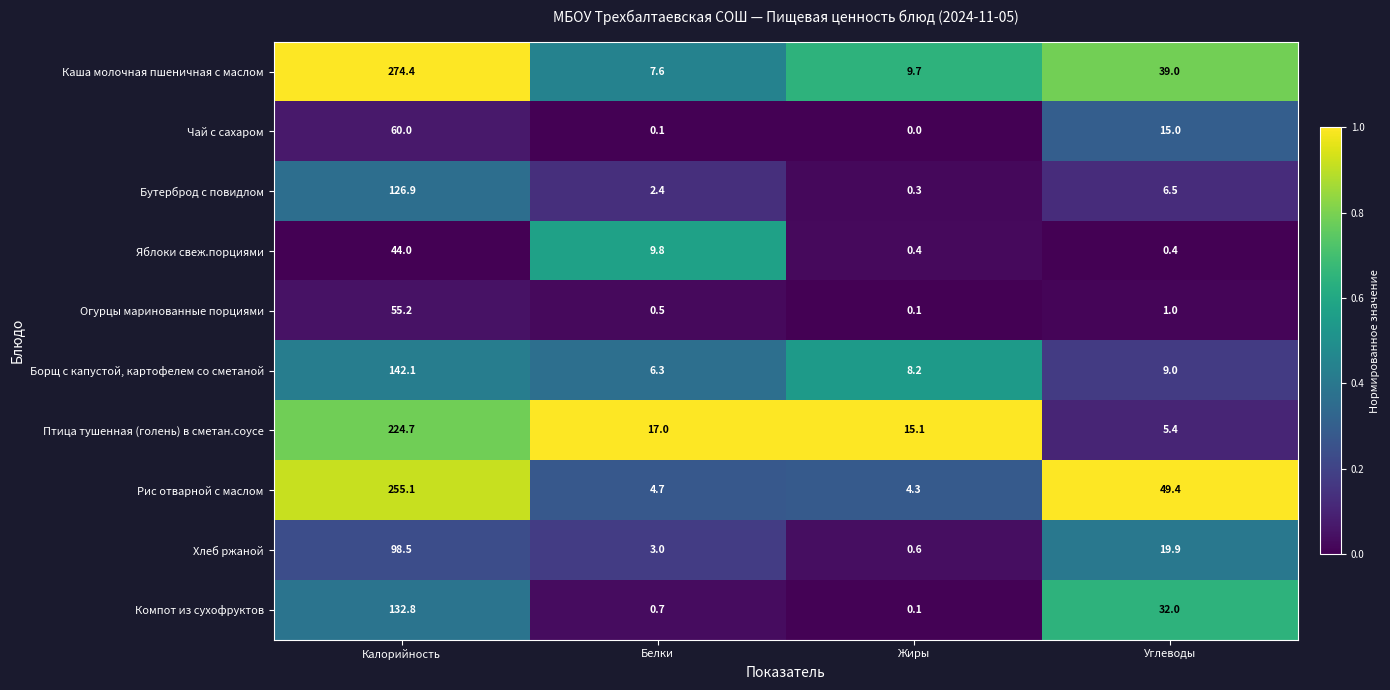

How many values in the Бутерброд с повидлом series are below 6?

2